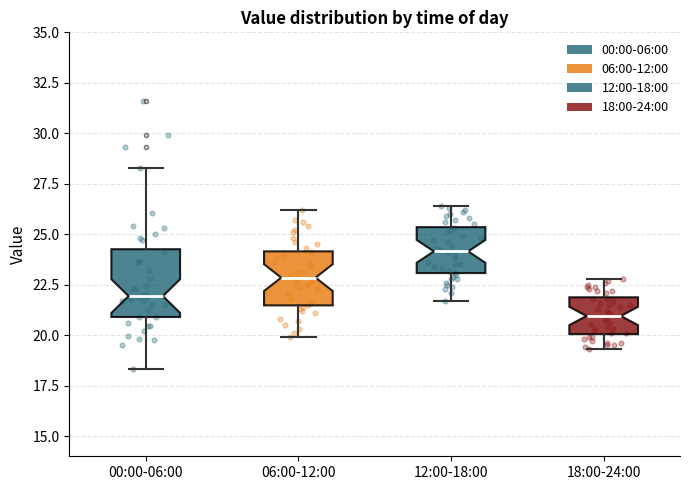

Reading left to right, read every box against the y-axis: the position of its median line, the range the box covers, and the ends of its whiskers. The values are not printed on the chart, so give them approximately, as read against the axis.

00:00-06:00: median 22.0, box 21.0 to 24.5, whiskers 18.5 to 28.5
06:00-12:00: median 23.0, box 21.5 to 24.0, whiskers 20.0 to 26.0
12:00-18:00: median 24.0, box 23.0 to 25.5, whiskers 21.5 to 26.5
18:00-24:00: median 21.0, box 20.0 to 22.0, whiskers 19.5 to 23.0